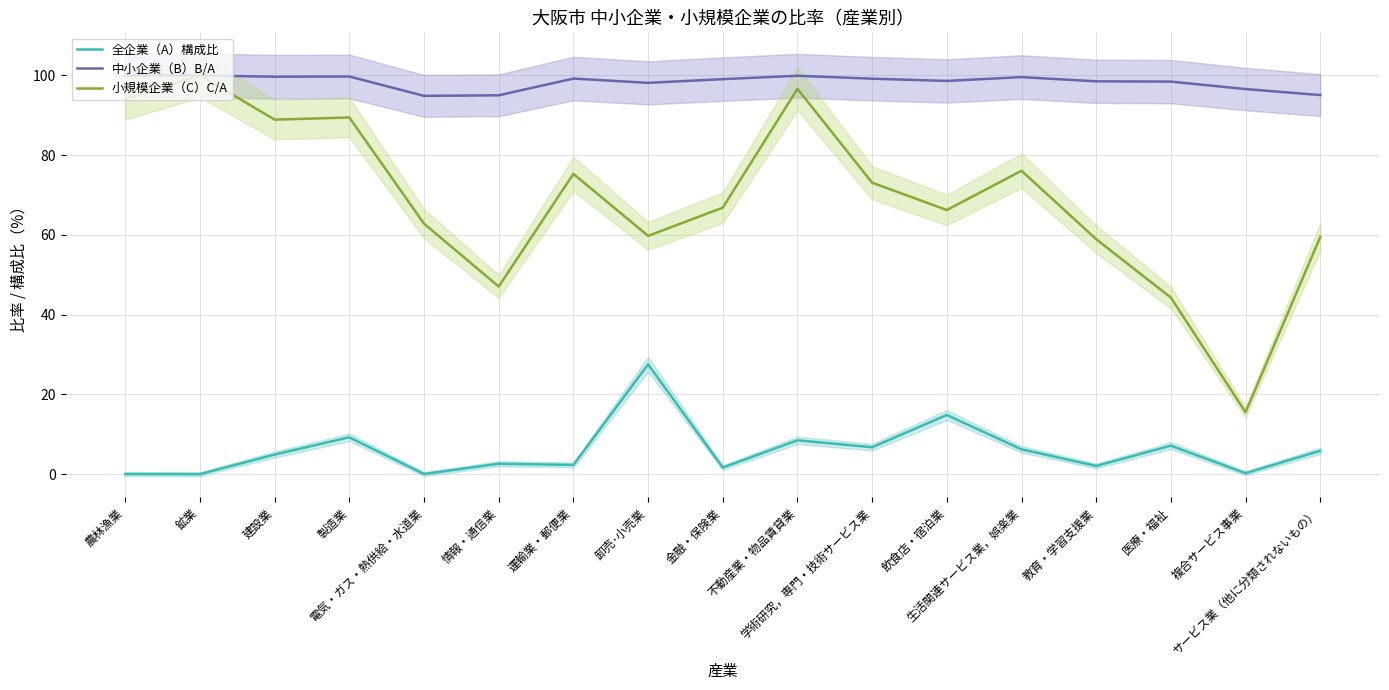

How many data points does each series have?

17